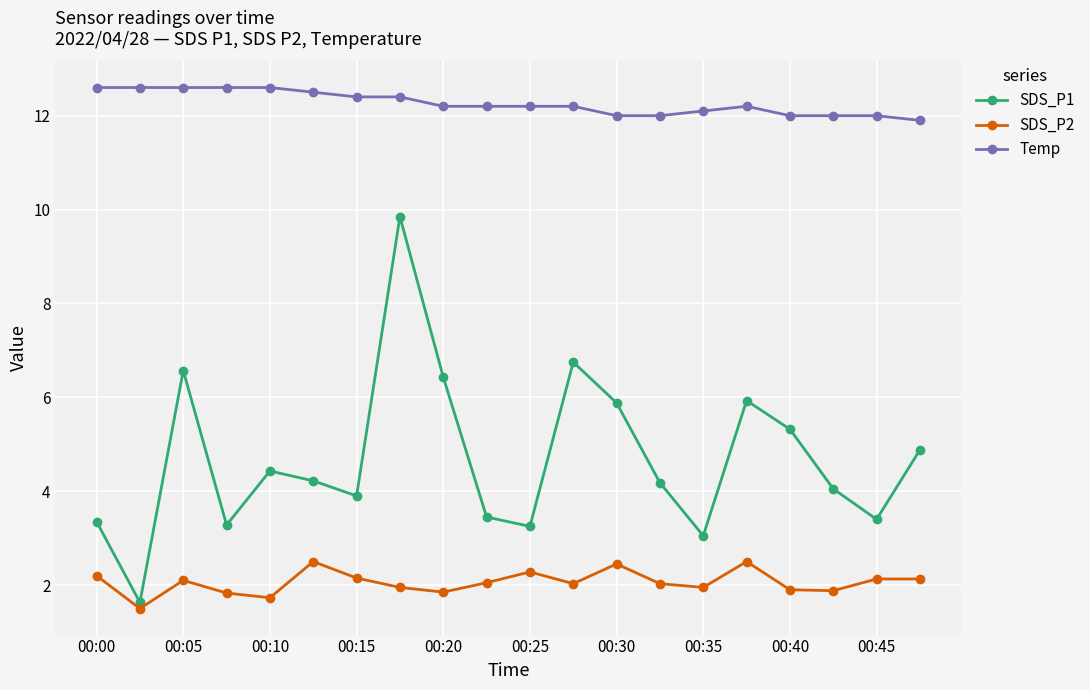

What is the average value of the Temp series?

12.3